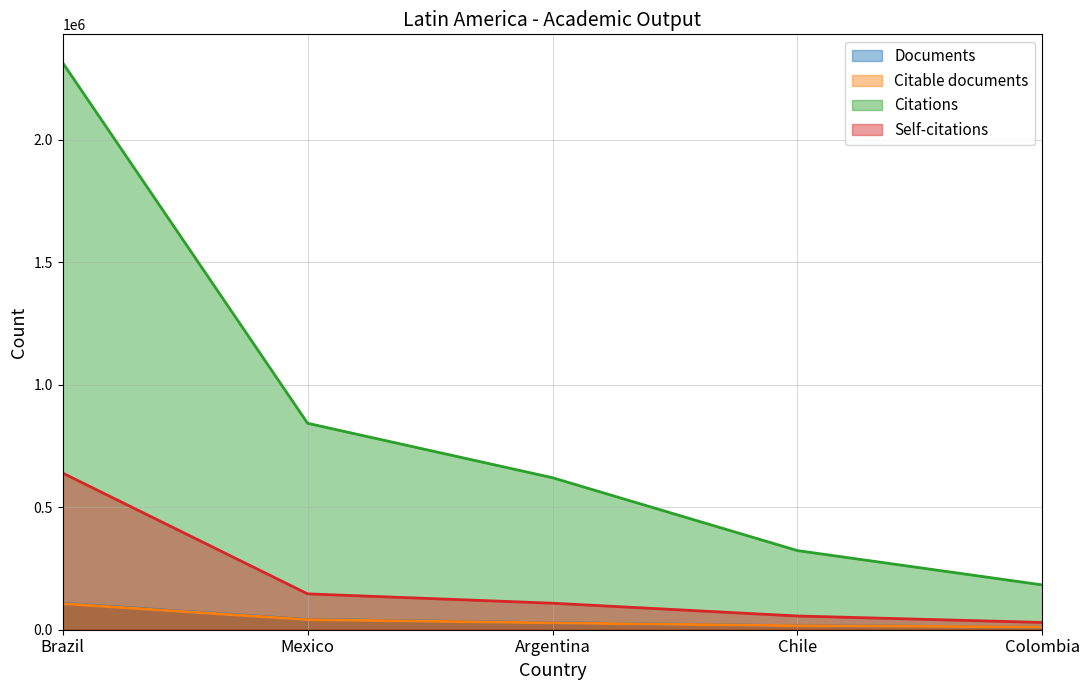

What is the label of the 1st point from the right?

Colombia